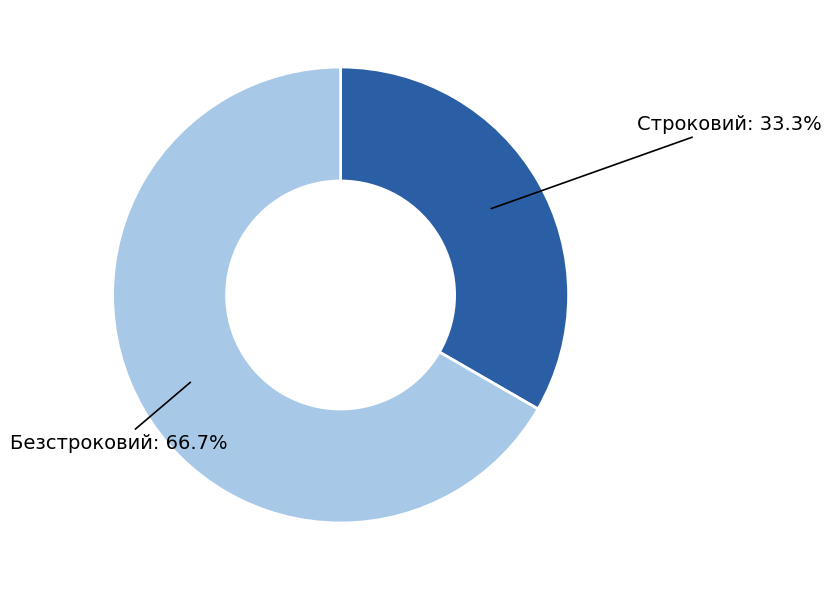

Rank the categories by value from lowest to highest.

Строковий, Безстроковий